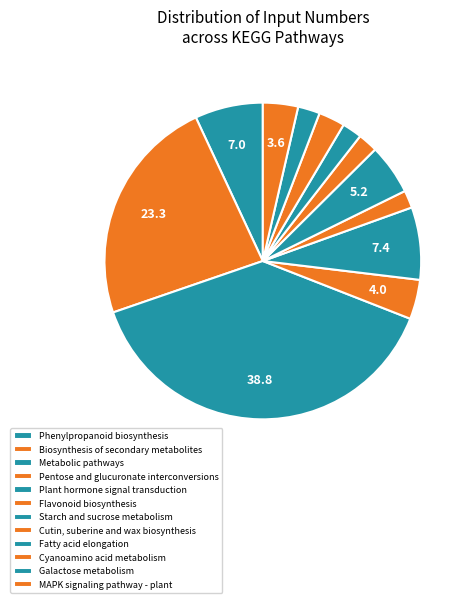

Combined, what portion of the pie is MAPK signaling pathway - plant and Phenylpropanoid biosynthesis?

10.5%